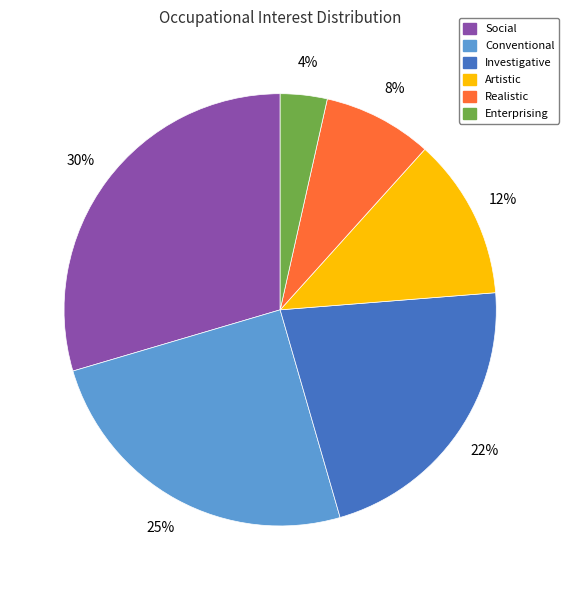

Which category has the biggest portion of the pie?

Social